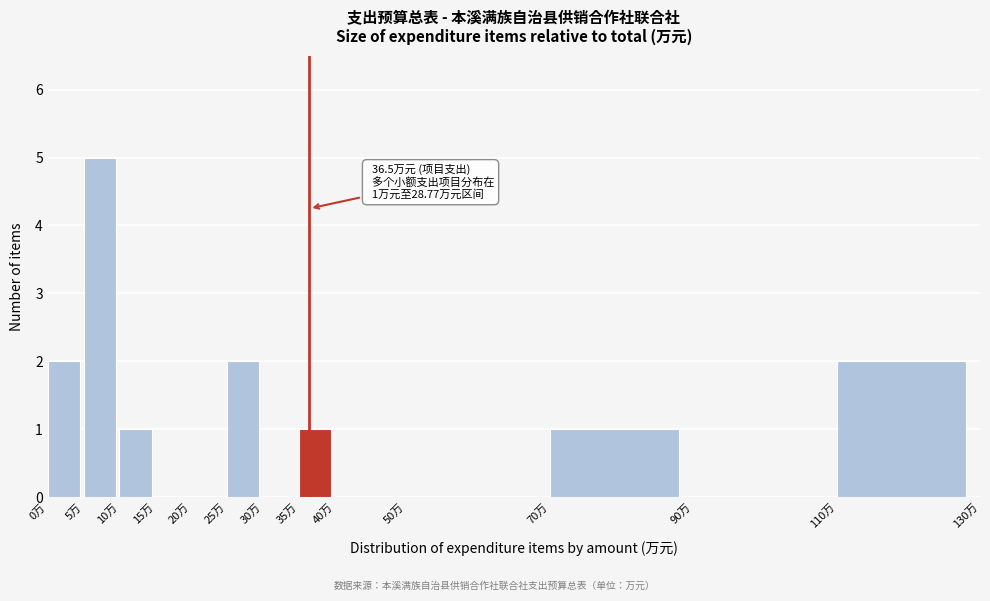

Which range on the x-axis has the tallest bar?

5 to 10